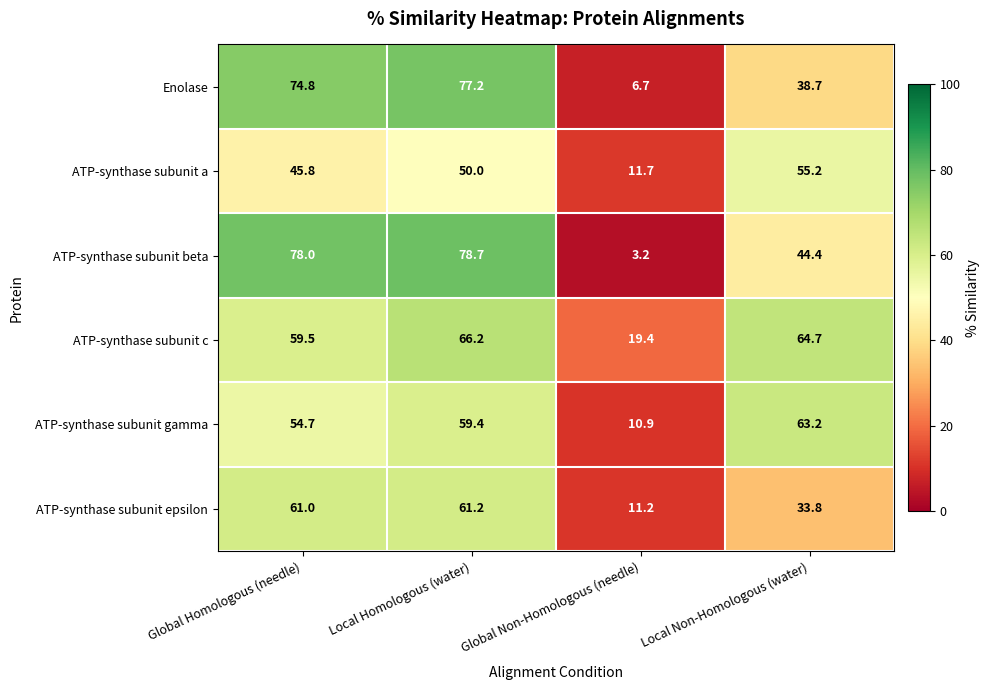

What is the difference between the second highest and second lowest values in the ATP-synthase subunit gamma series?

4.7